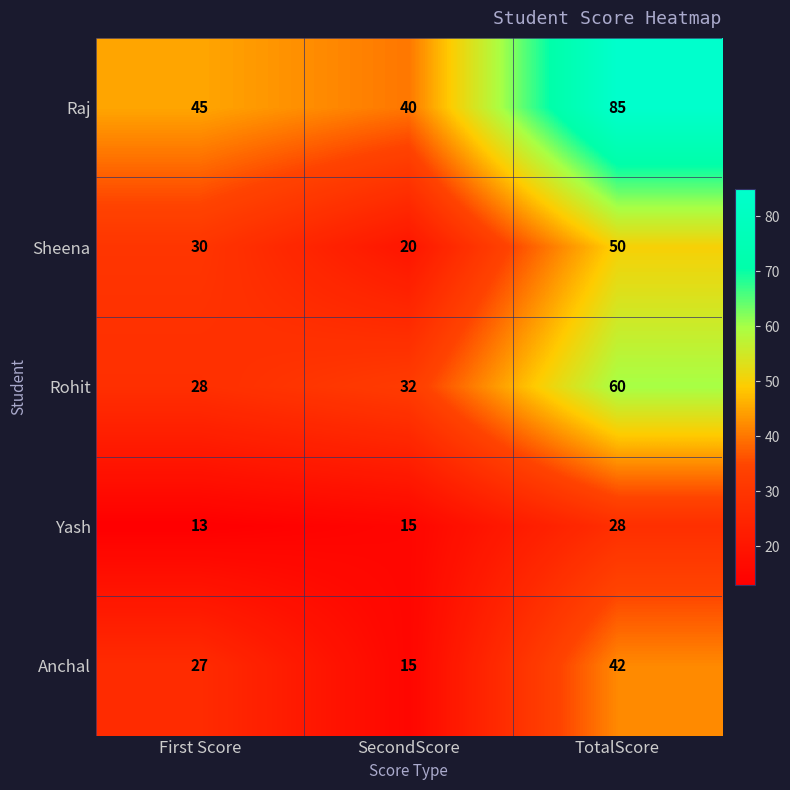

Reading right to left, transcribe all the data shown in this chart.

Raj: 85	40	45
Sheena: 50	20	30
Rohit: 60	32	28
Yash: 28	15	13
Anchal: 42	15	27